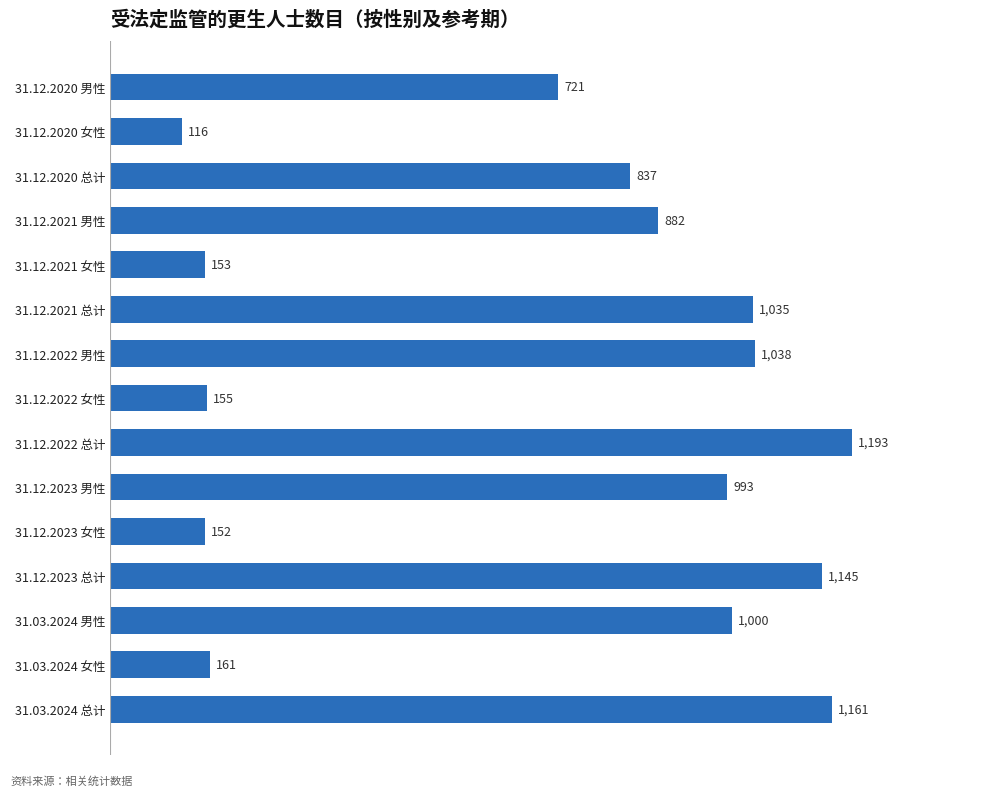

Between 31.12.2020 总计 and 31.12.2022 总计, which is larger?

31.12.2022 总计